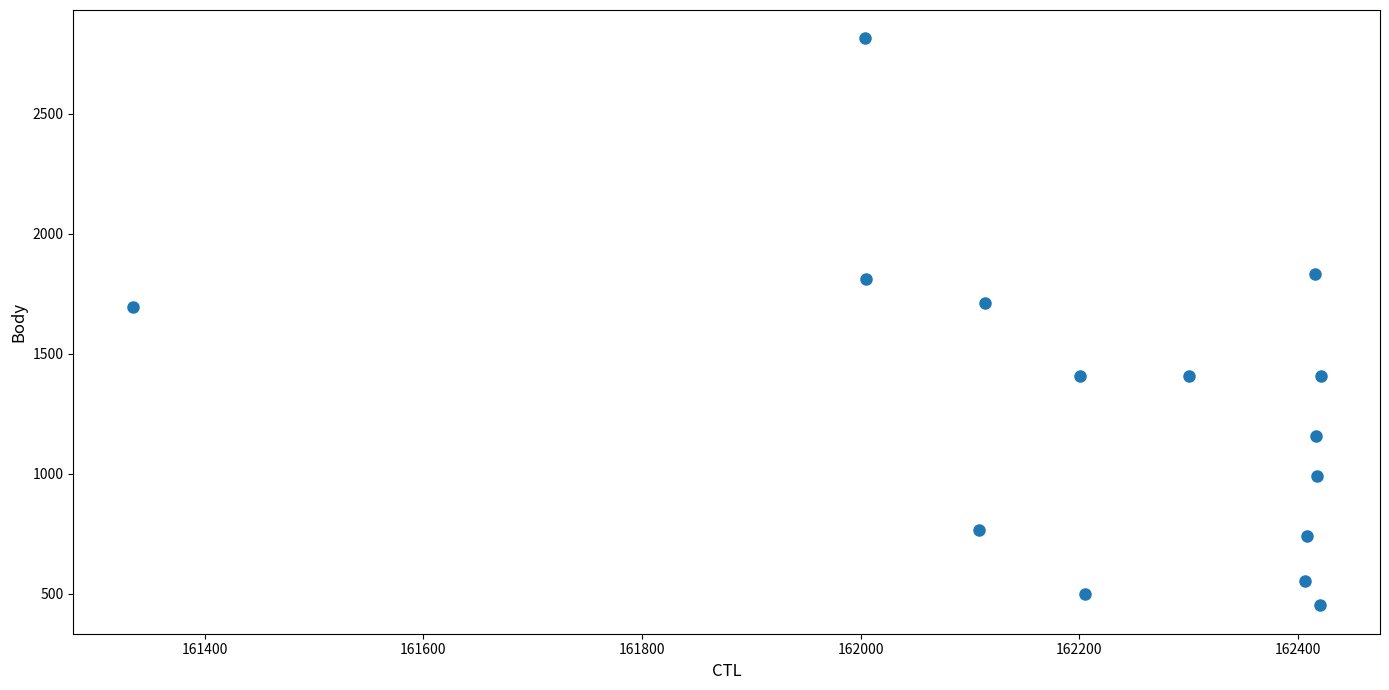

What is the range of Y values (max minus min)?

2362